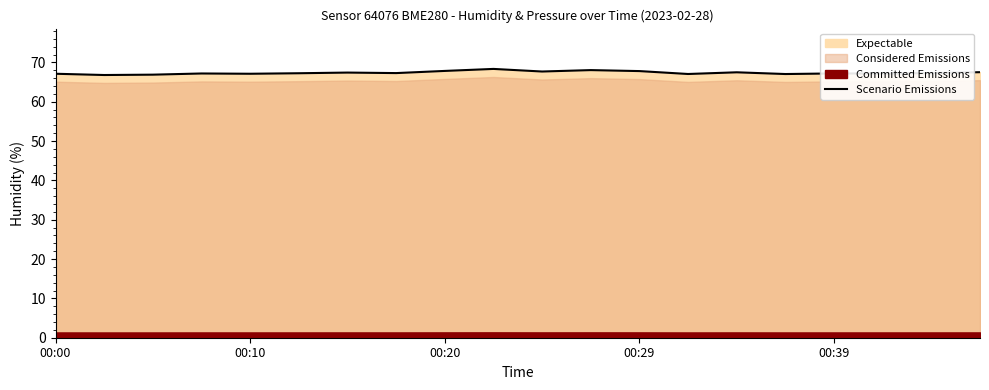

What is the minimum value for Scenario Emissions?

66.8